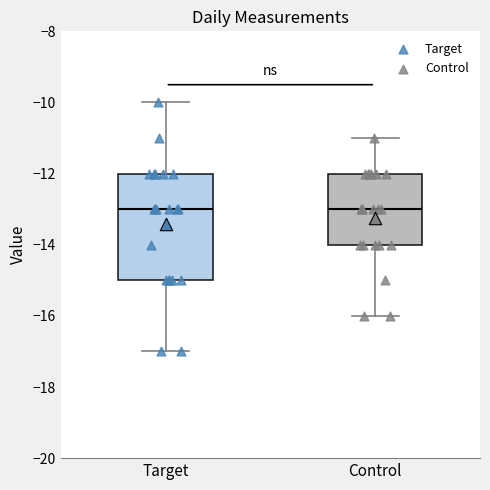

Reading left to right, read every box against the y-axis: the position of its median line, the range the box covers, and the ends of its whiskers. The values are not printed on the chart, so give them approximately, as read against the axis.

Target: median -13, box -15 to -12, whiskers -17 to -10
Control: median -13, box -14 to -12, whiskers -16 to -11